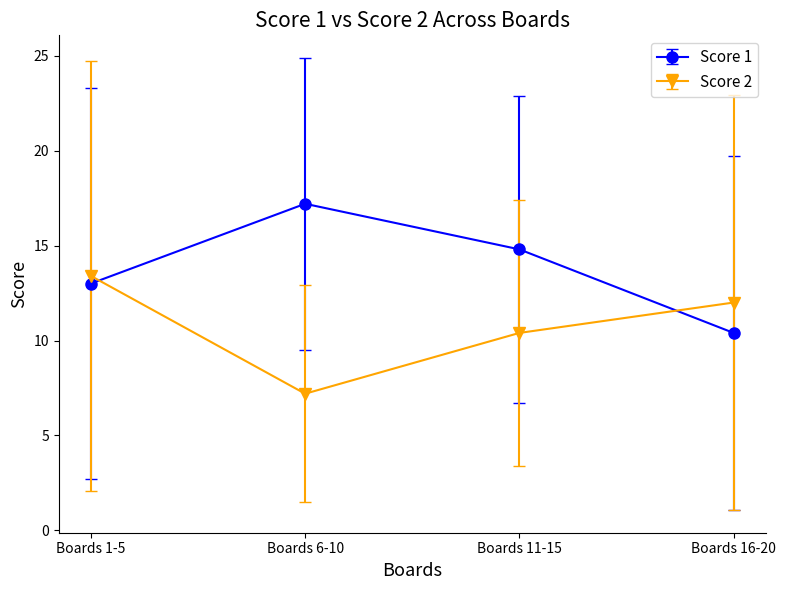

Reading right to left, extract all data points from this chart.

Score 1: Boards 16-20=10.4	Boards 11-15=14.8	Boards 6-10=17.2	Boards 1-5=13.0
Score 2: Boards 16-20=12.0	Boards 11-15=10.4	Boards 6-10=7.2	Boards 1-5=13.4